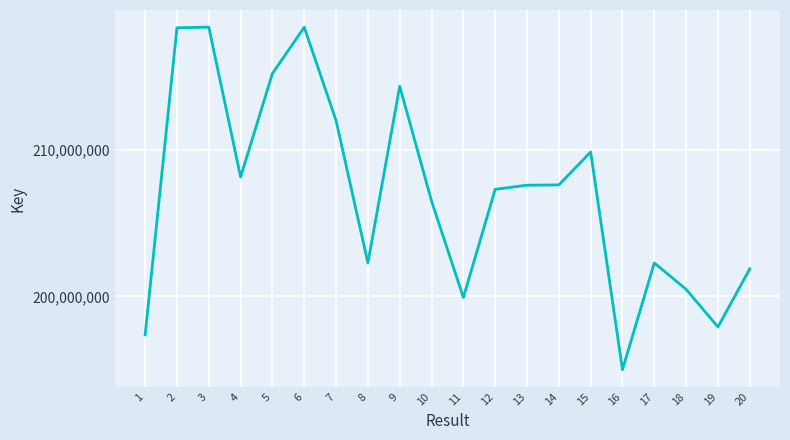

What is the maximum value shown in the chart?

218335874